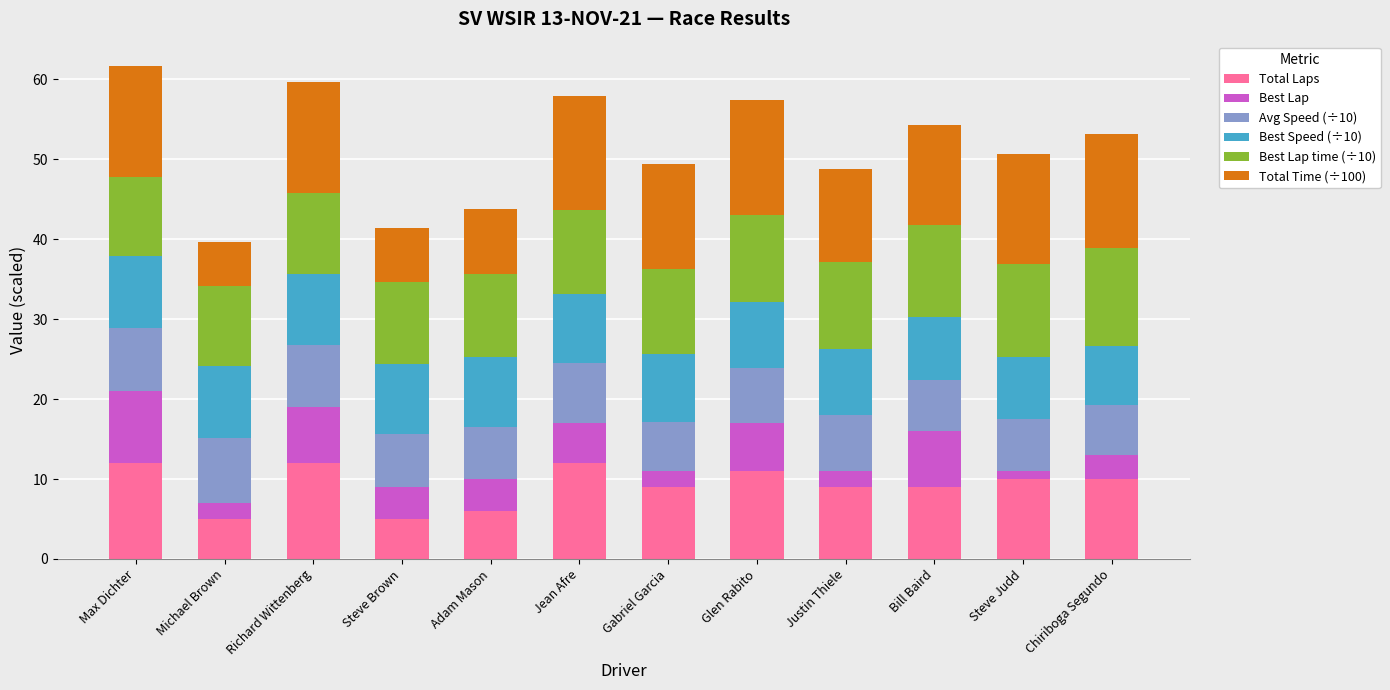

What is the sum of the Total Laps values at Gabriel Garcia and Adam Mason?

15.0